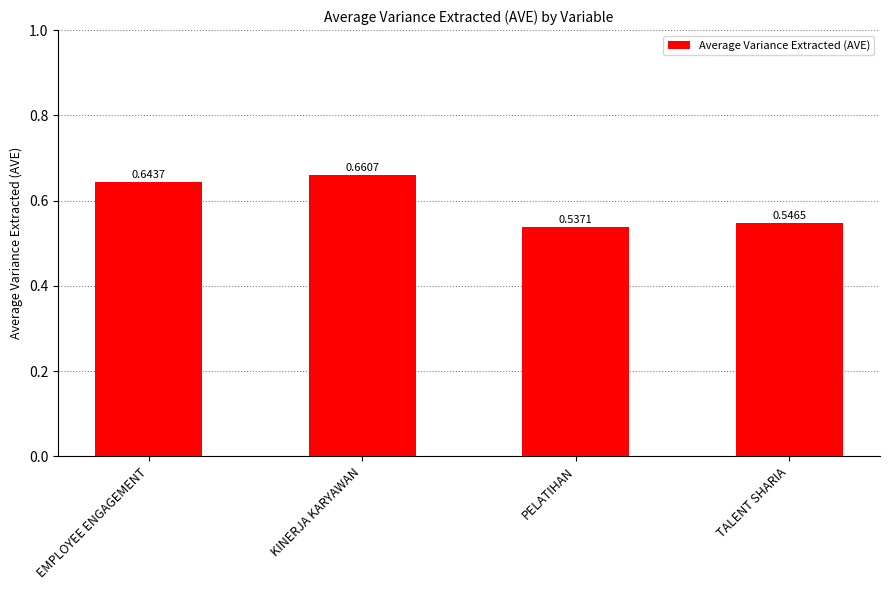

Are the bars horizontal?

No